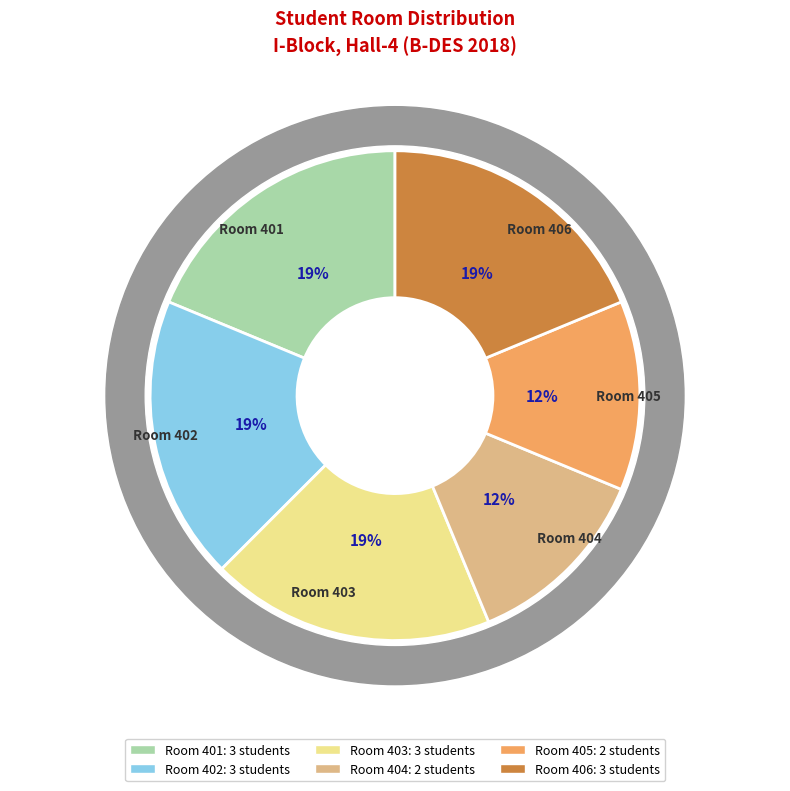

Rank the categories by value from highest to lowest.

Room 401, Room 402, Room 403, Room 406, Room 404, Room 405